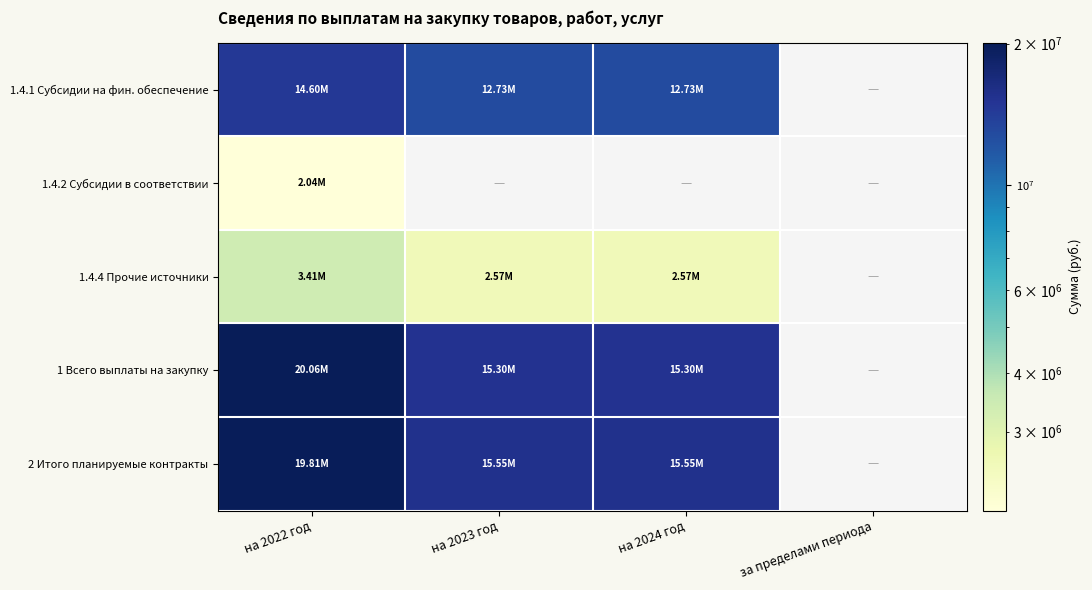

Is the value of 1.4.2 Субсидии в соответствии at на 2024 год greater than the value of 1.4.1 Субсидии на фин. обеспечение at на 2023 год?

No